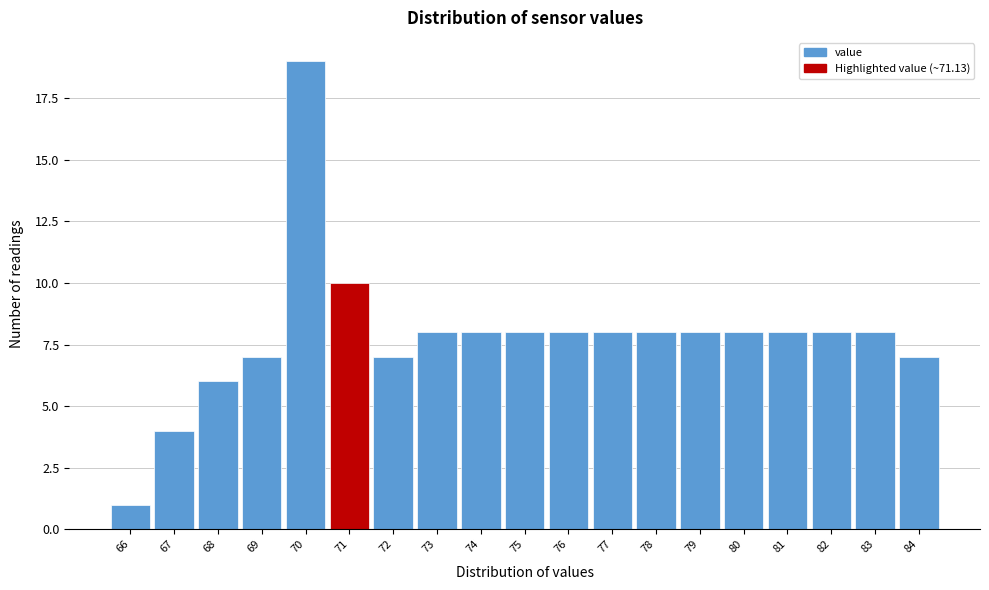

Reading right to left, extract all data points from this chart.

7	8	8	8	8	8	8	8	8	8	8	8	7	10	19	7	6	4	1